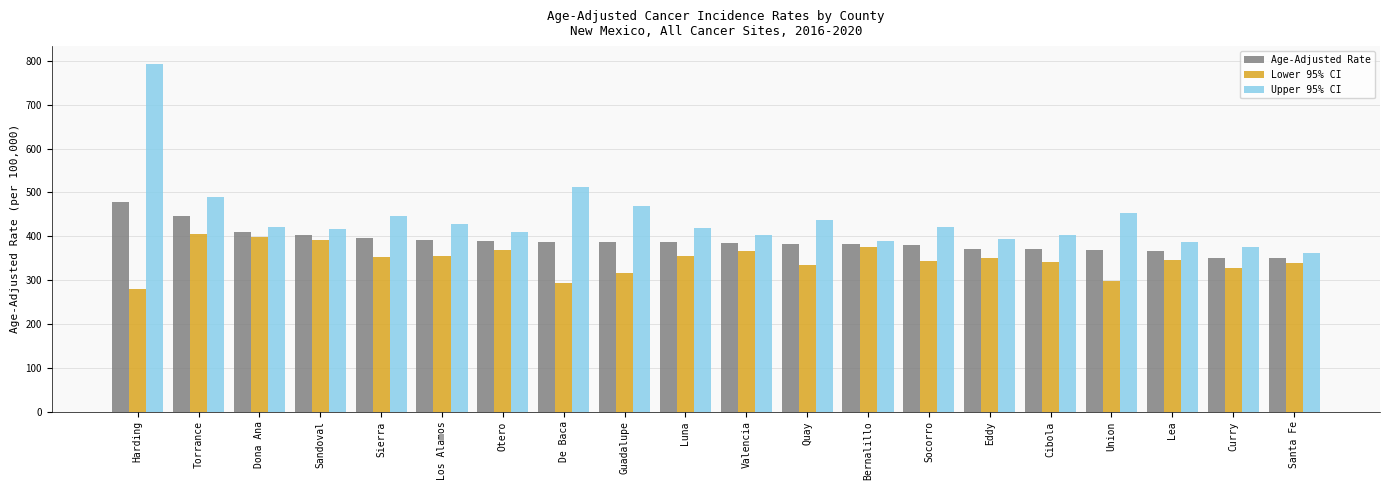

Is it true that Lower 95% CI equals 326.8 at Curry?

True